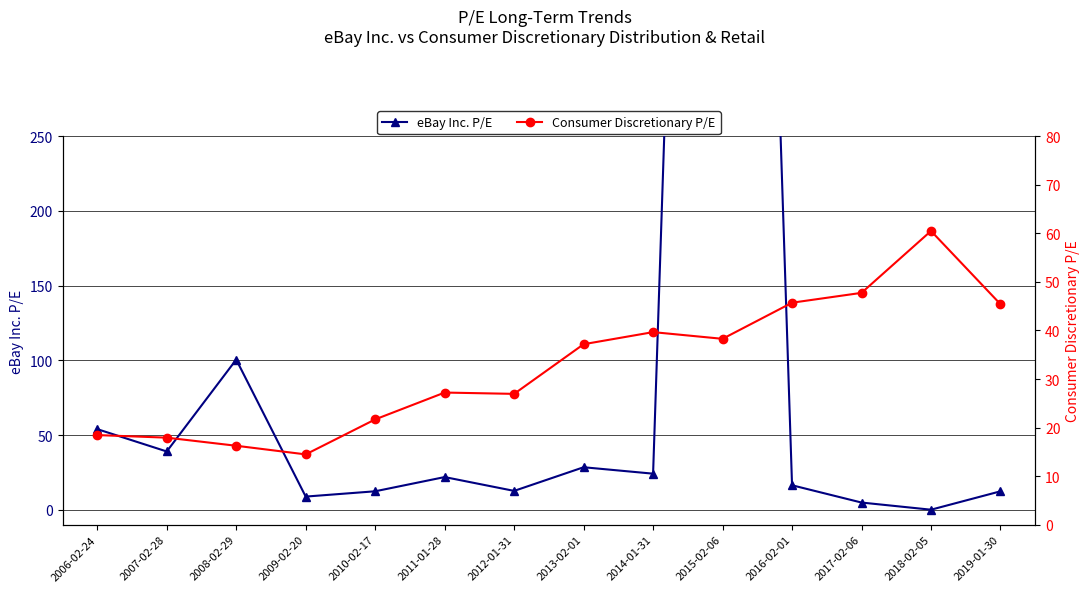

What is the difference between the Consumer Discretionary P/E values at 2015-02-06 and 2019-01-30?

7.1